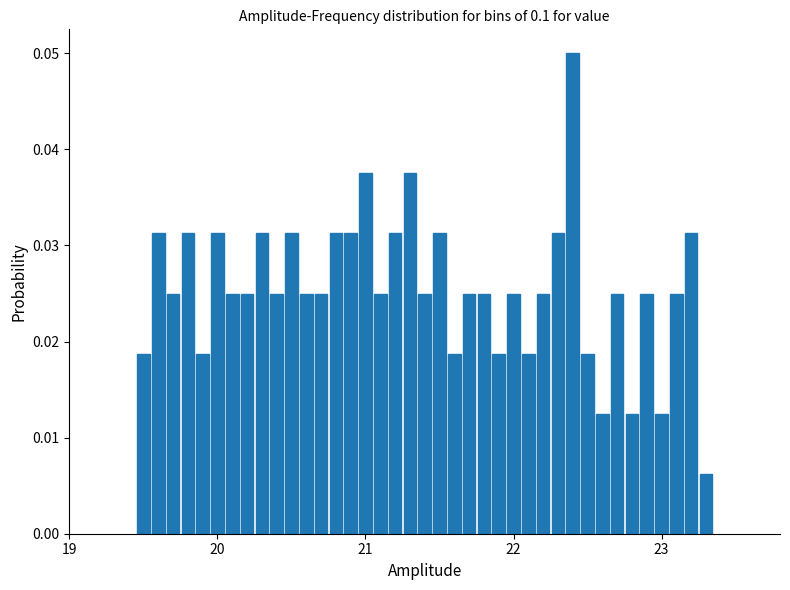

Read against the x-axis, roughly where is the centre of the tallest bar?

22.4